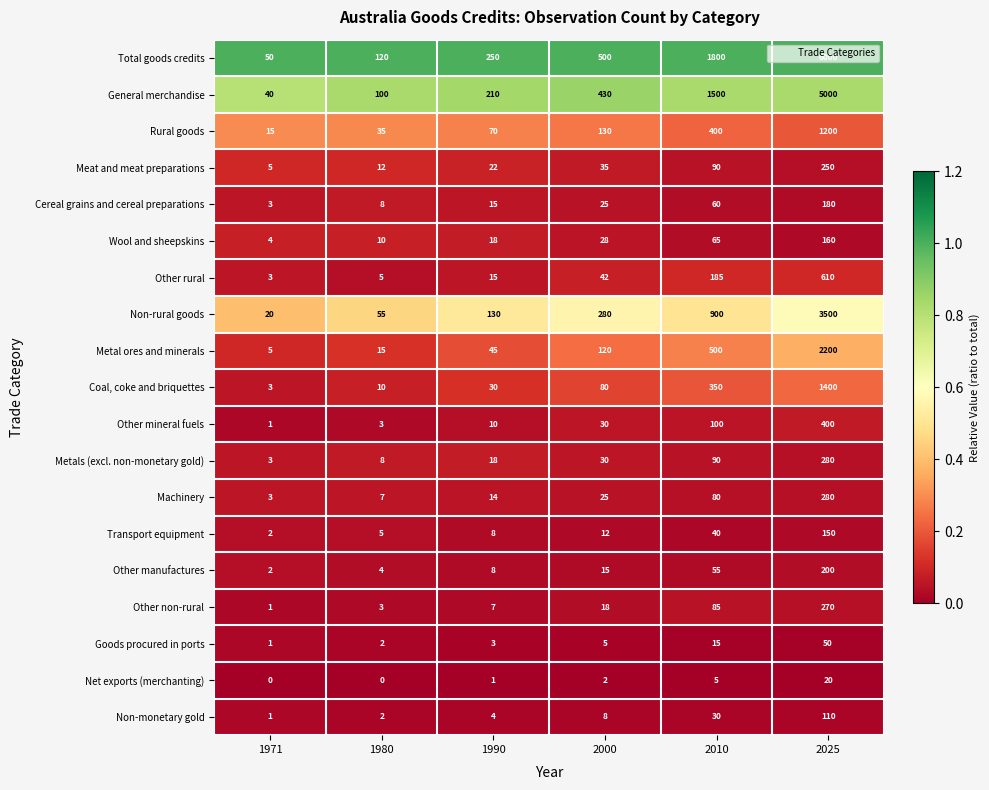

At how many categories does at least one series exceed 0?

6